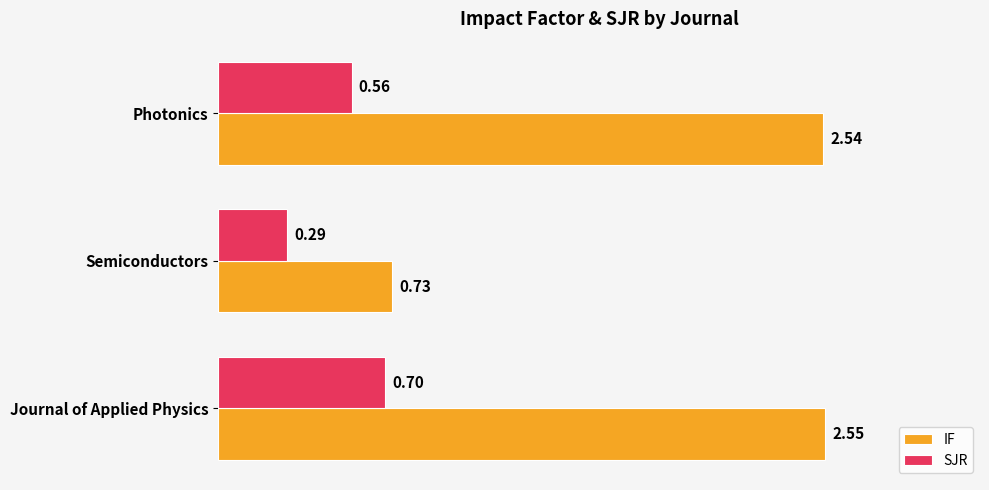

What is the difference between the maximum and minimum values in the SJR series?

0.4